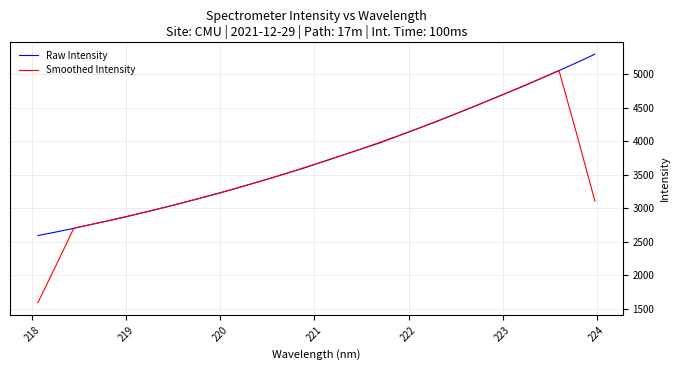

What is the greatest value displayed?

5303.1